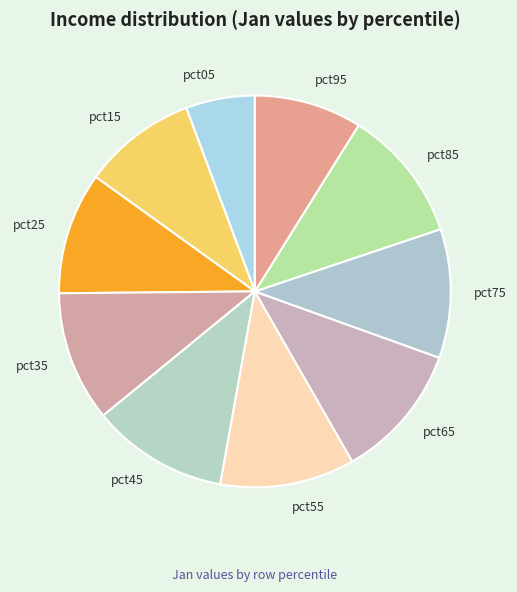

Which category has the smallest portion of the pie?

pct05